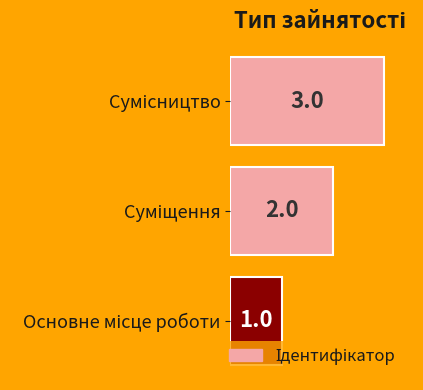

How many values are between 1 and 3?

3